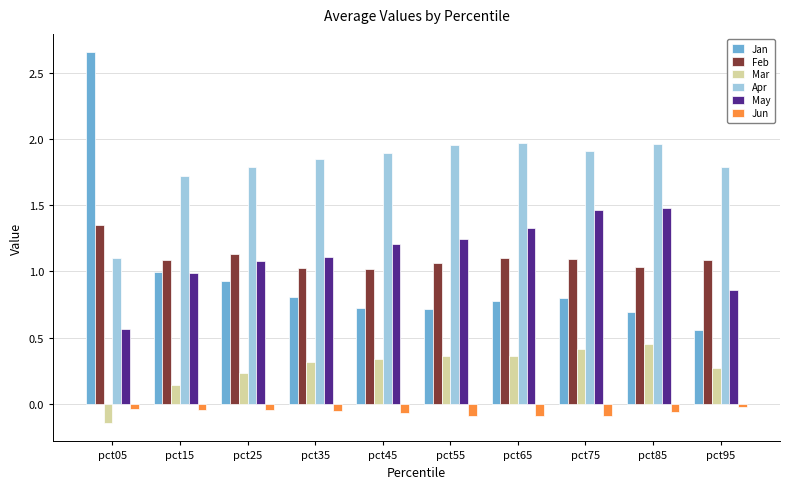

Which category has the lowest value in the Mar series?

pct05